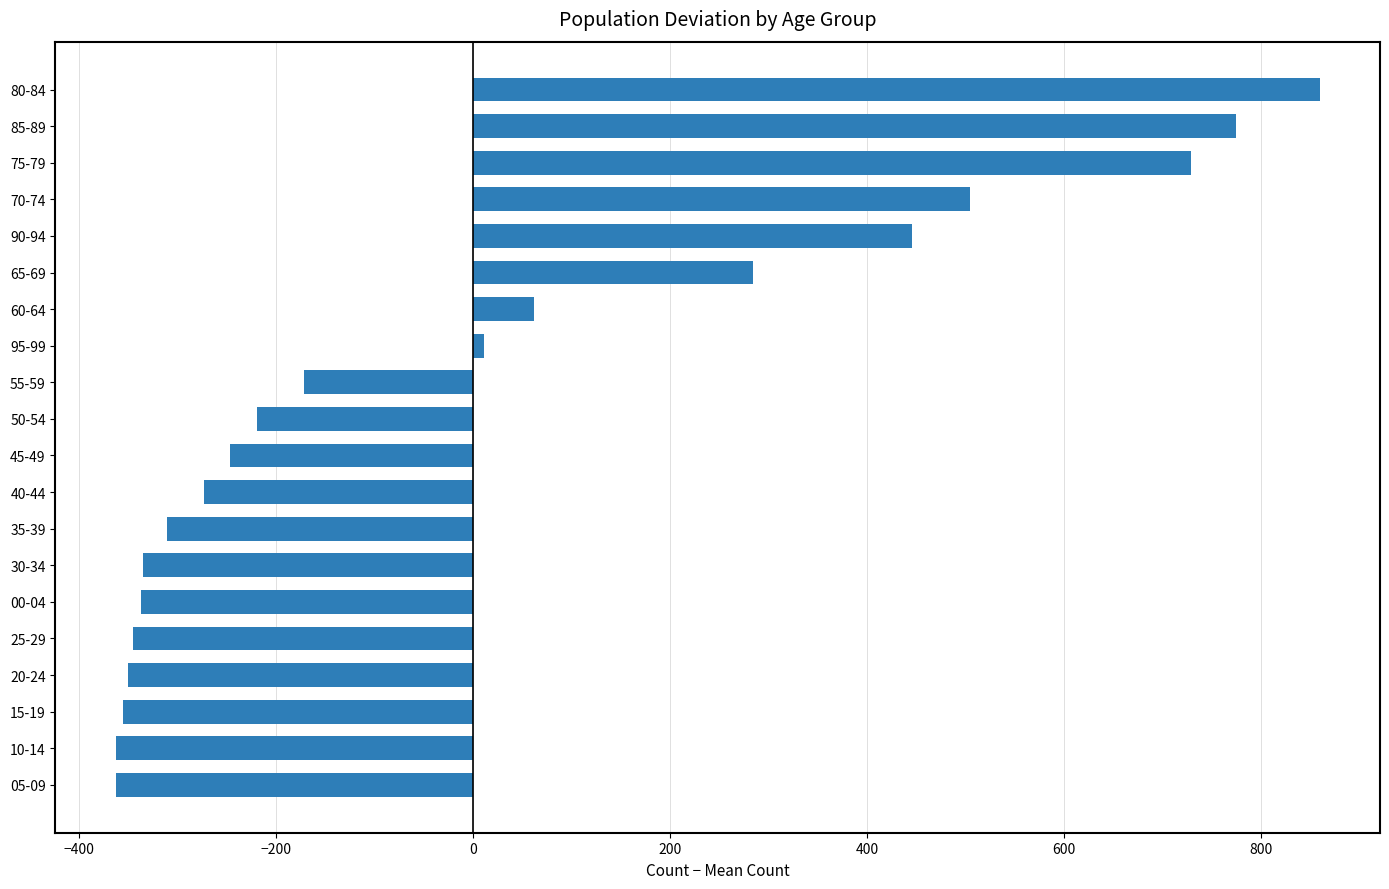

What is the difference between the maximum and minimum values?

1222.0